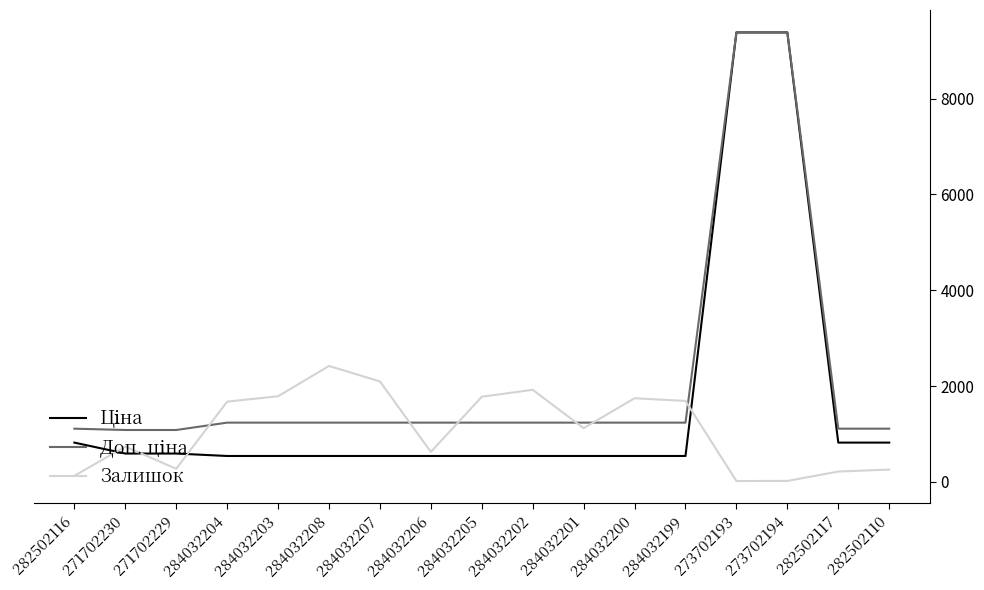

What is the difference between the second highest and second lowest values in the Залишок series?

2078.0